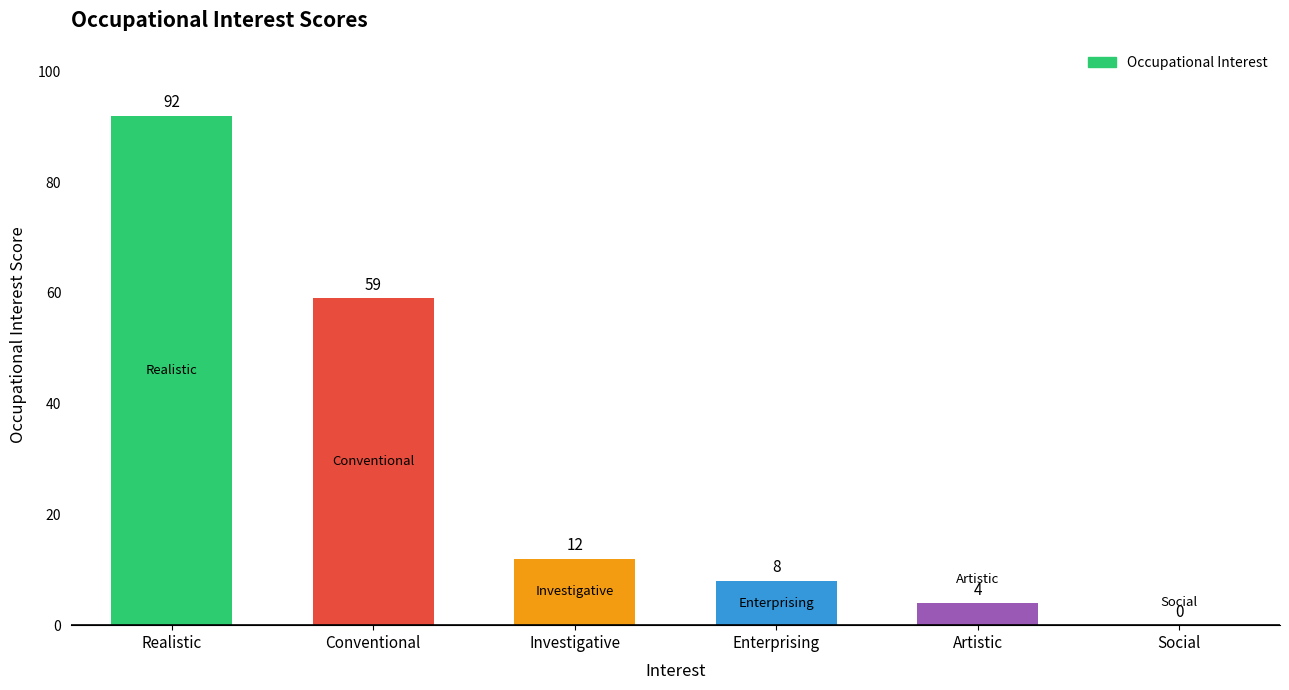

What is the sum of all values?

175